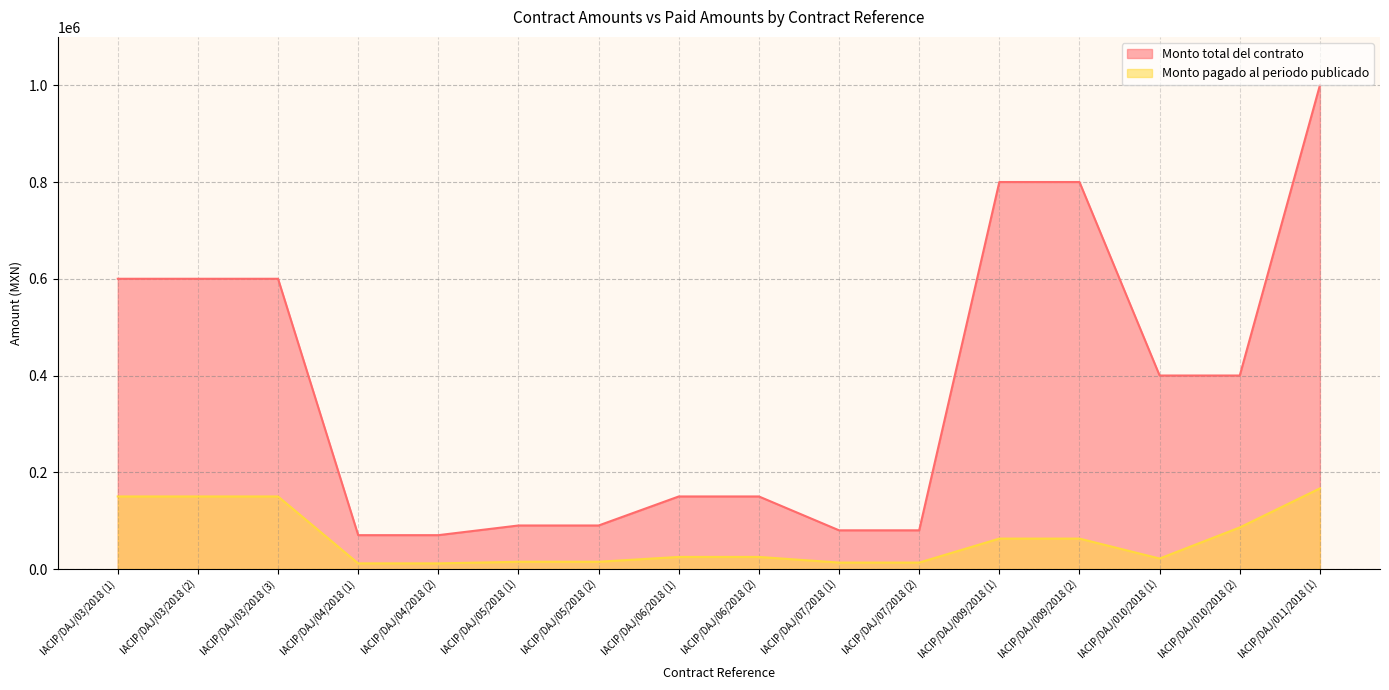

What is the average value of the Monto total del contrato series?

373750.0